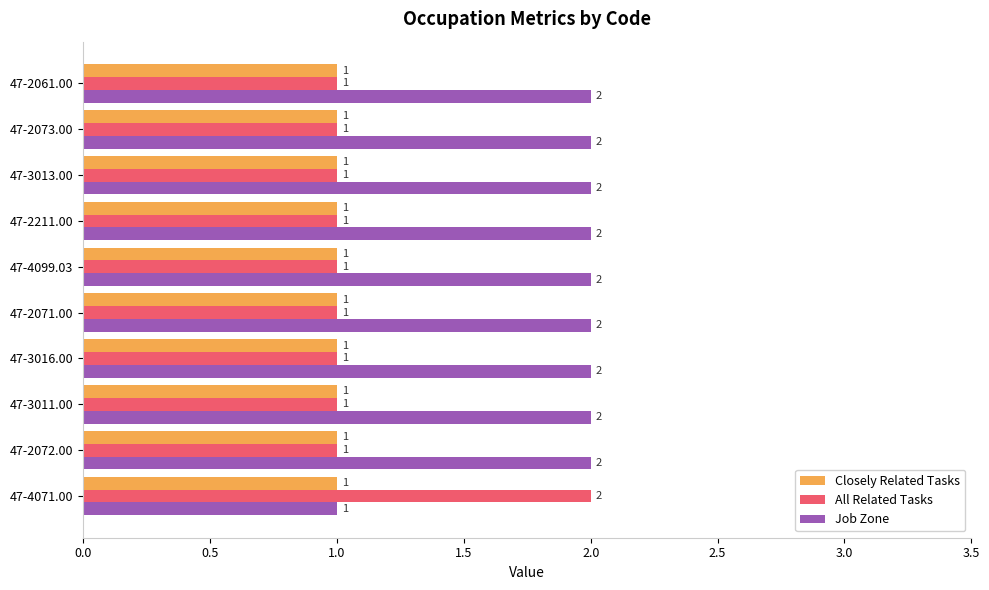

Which series has the largest total across all categories?

Job Zone